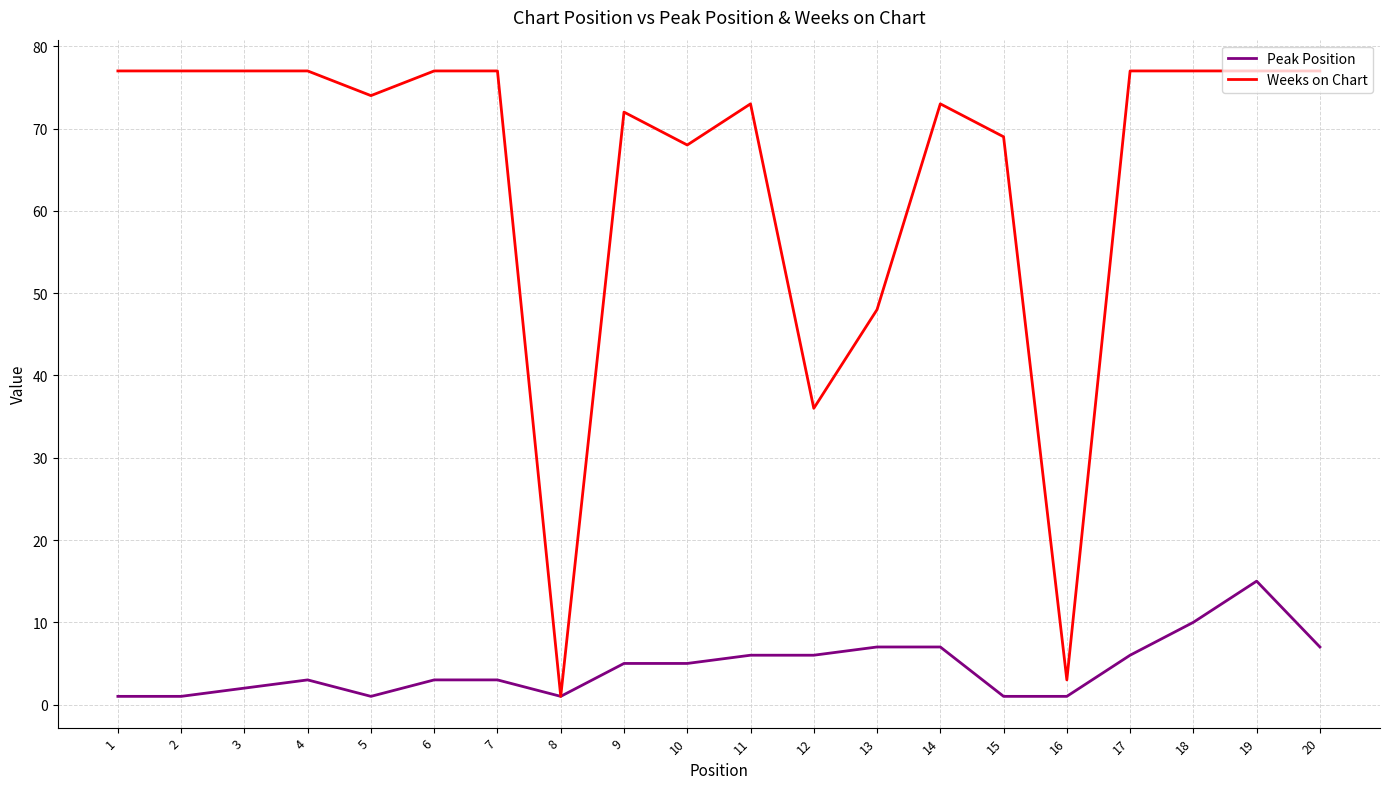

Is the value of Weeks on Chart at 1 greater than the value of Peak Position at 17?

Yes